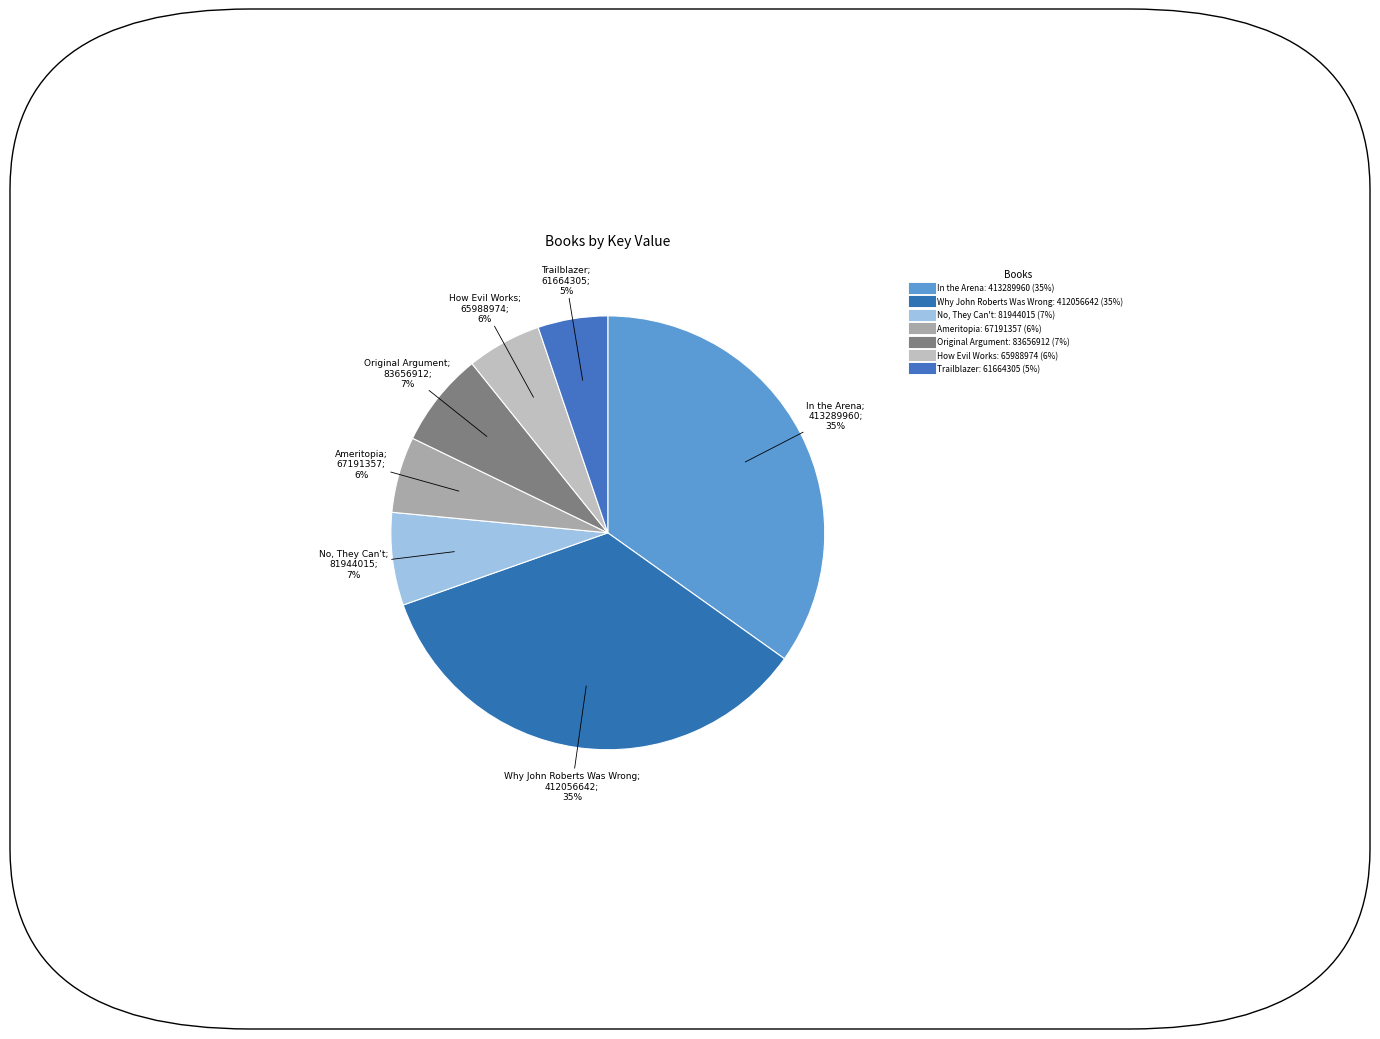

How many segments does this pie chart have?

7